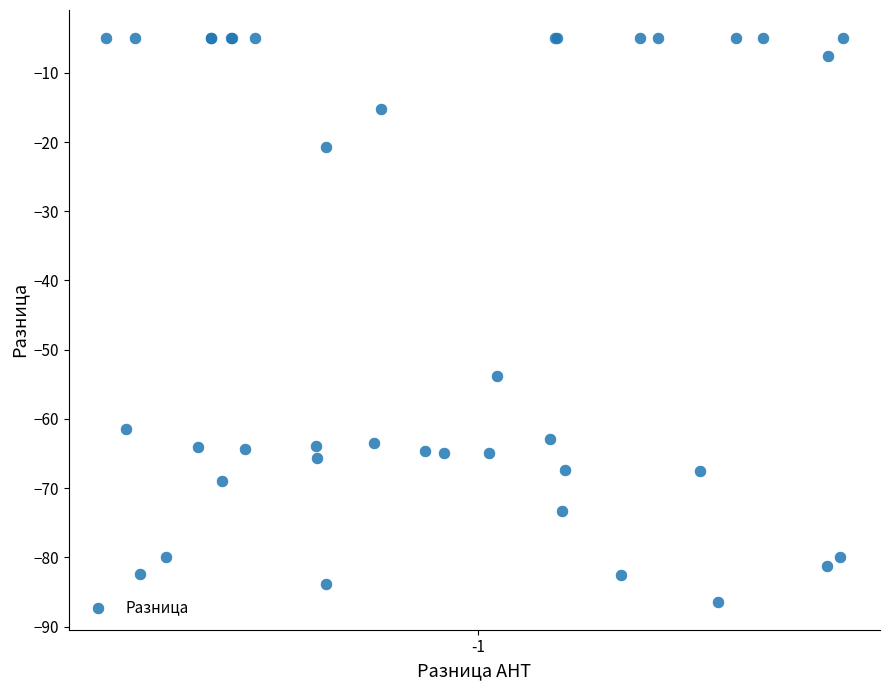

What Y value in the scatter plot is closest to -45?

-53.8